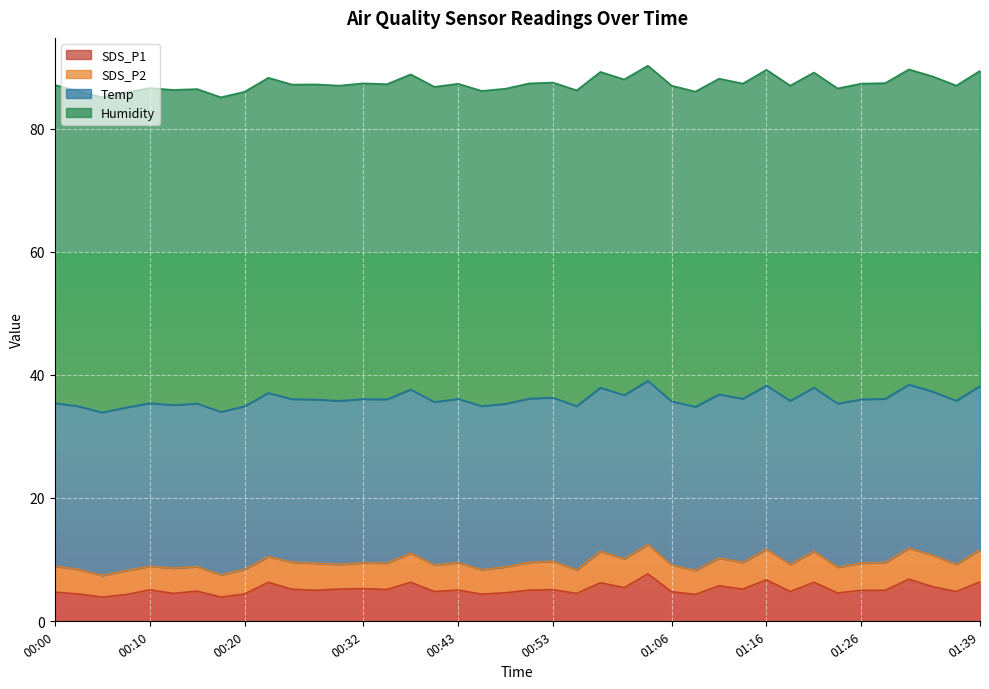

What is the total value across all series at 00:40?

86.8